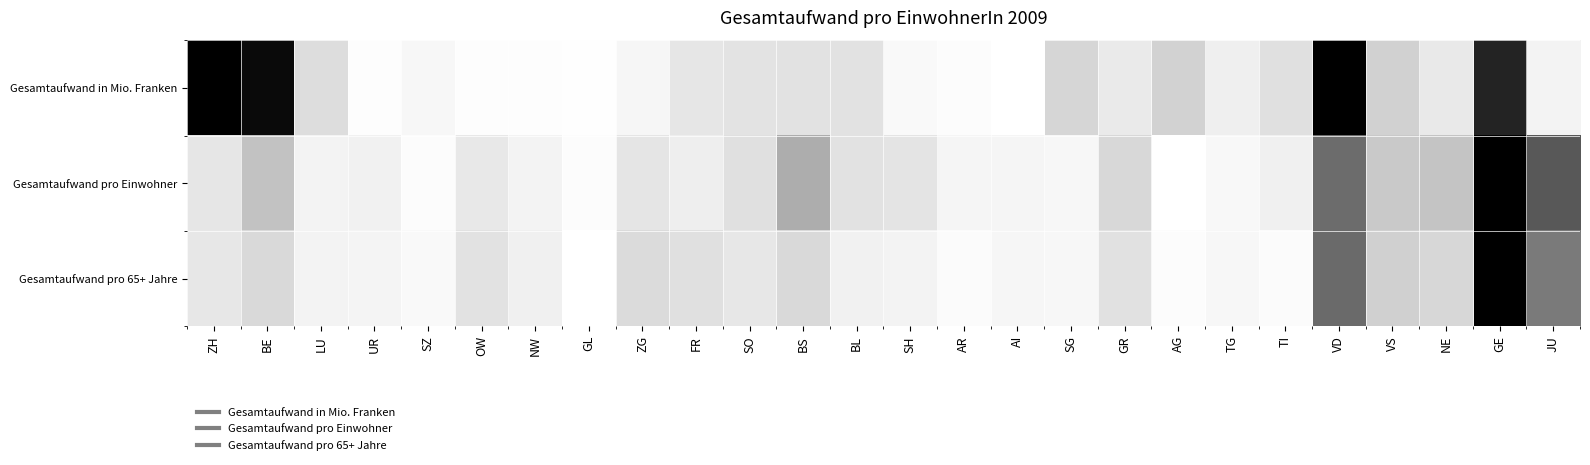

Reading right to left, list all the values displayed in this chart.

Gesamtaufwand in Mio. Franken: JU=0.1	GE=0.9	NE=0.2	VS=0.3	VD=1.0	TI=0.2	TG=0.1	AG=0.3	GR=0.2	SG=0.3	AI=0.0	AR=0.0	SH=0.0	BL=0.2	BS=0.2	SO=0.2	FR=0.2	ZG=0.1	GL=0.0	NW=0.0	OW=0.0	SZ=0.1	UR=0.0	LU=0.2	BE=1.0	ZH=1.0
Gesamtaufwand pro Einwohner: JU=0.7	GE=1.0	NE=0.3	VS=0.3	VD=0.7	TI=0.1	TG=0.1	AG=0.0	GR=0.3	SG=0.1	AI=0.1	AR=0.1	SH=0.2	BL=0.2	BS=0.4	SO=0.2	FR=0.1	ZG=0.2	GL=0.0	NW=0.1	OW=0.2	SZ=0.0	UR=0.1	LU=0.1	BE=0.3	ZH=0.2
Gesamtaufwand pro 65+ Jahre: JU=0.6	GE=1.0	NE=0.3	VS=0.3	VD=0.7	TI=0.0	TG=0.1	AG=0.0	GR=0.2	SG=0.1	AI=0.1	AR=0.0	SH=0.1	BL=0.1	BS=0.2	SO=0.2	FR=0.2	ZG=0.2	GL=0.0	NW=0.1	OW=0.2	SZ=0.0	UR=0.1	LU=0.1	BE=0.2	ZH=0.2